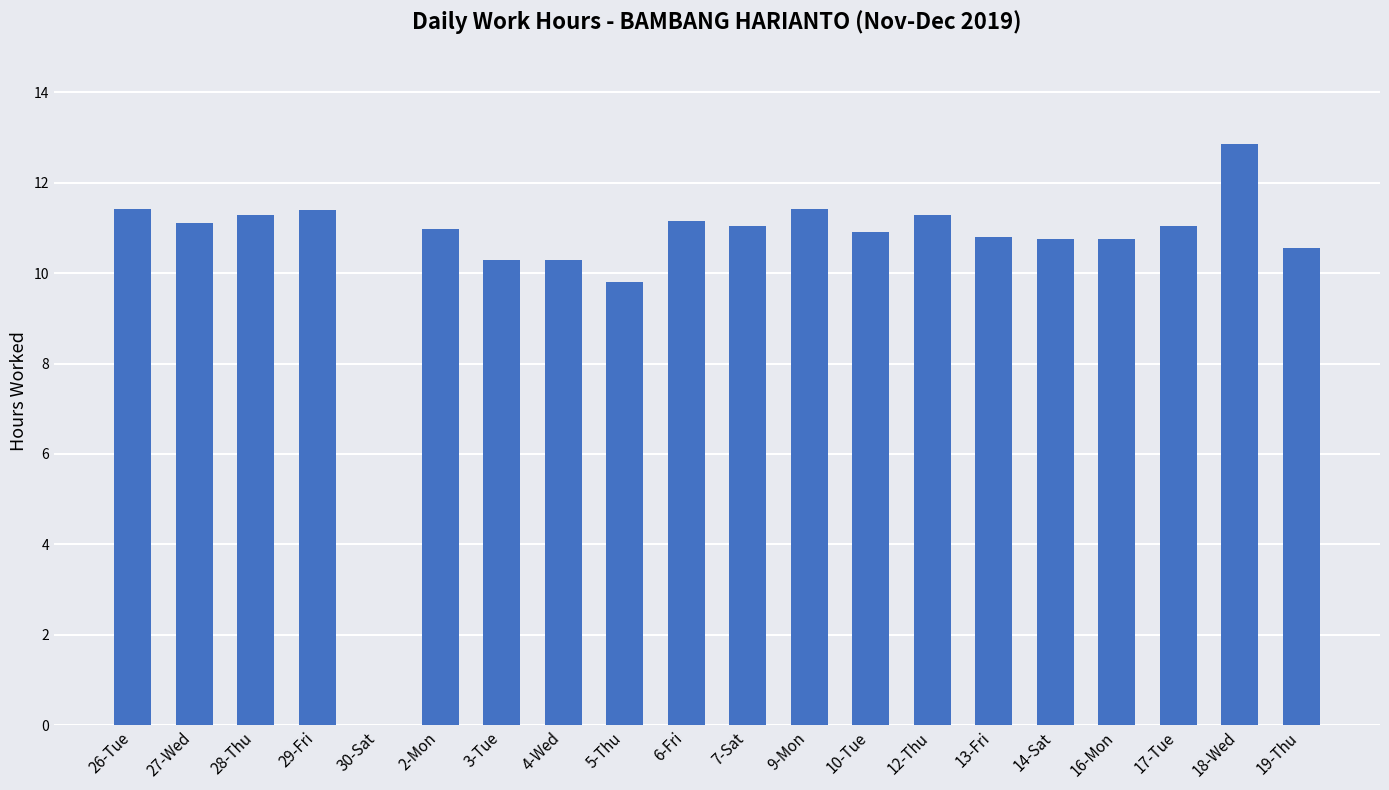

The value at 26-Tue is 11.4. True or false?

True